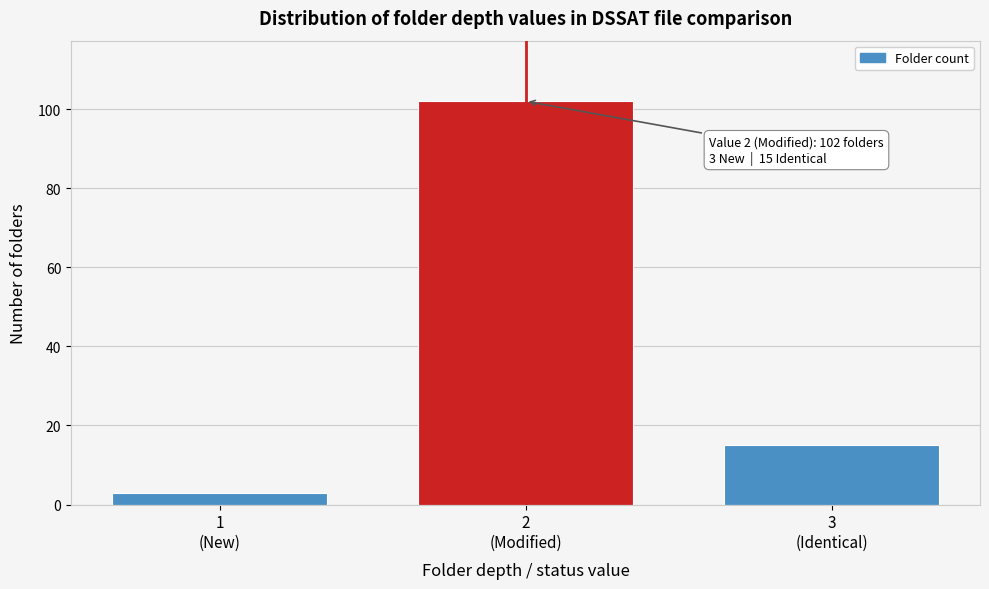

Reading left to right, what are all the values shown in this chart?

3	102	15